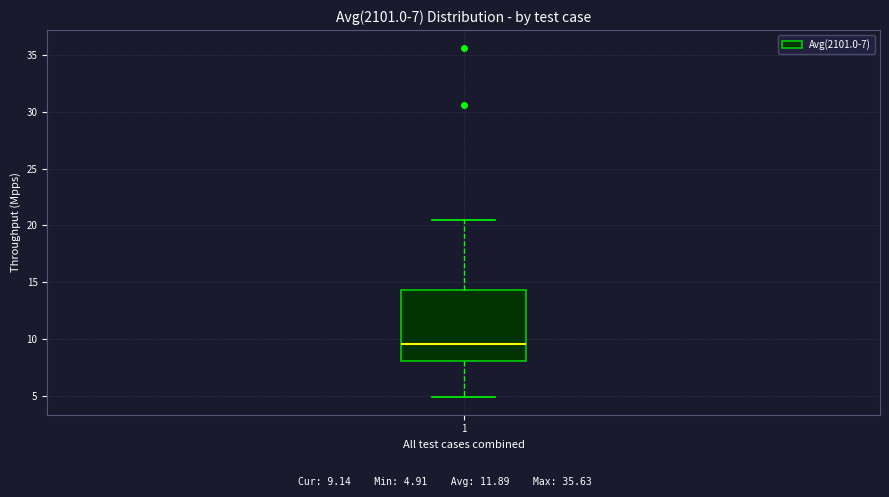

Where is the upper edge of the box at x = 1 on the y-axis? The values are not printed on the chart, so give them approximately, as read against the axis.

14.5